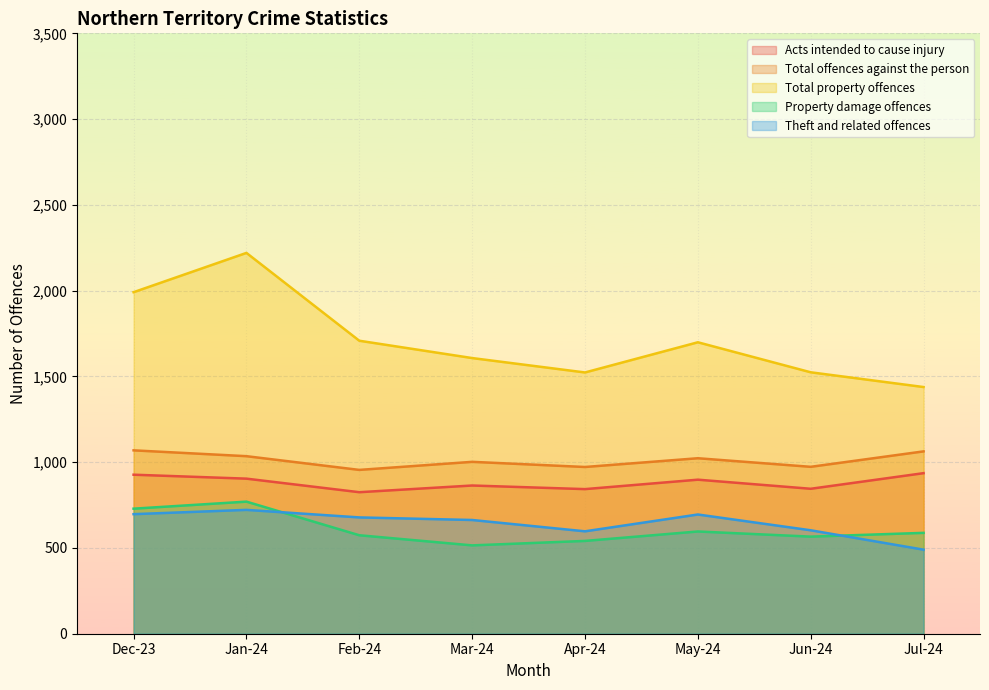

Reading left to right, what are all the values shown in this chart?

Acts intended to cause injury: Dec-23=927	Jan-24=904	Feb-24=825	Mar-24=864	Apr-24=843	May-24=898	Jun-24=845	Jul-24=936
Total offences against the person: Dec-23=1069	Jan-24=1035	Feb-24=955	Mar-24=1002	Apr-24=972	May-24=1023	Jun-24=973	Jul-24=1063
Total property offences: Dec-23=1991	Jan-24=2220	Feb-24=1708	Mar-24=1607	Apr-24=1523	May-24=1699	Jun-24=1524	Jul-24=1438
Property damage offences: Dec-23=729	Jan-24=770	Feb-24=574	Mar-24=515	Apr-24=541	May-24=596	Jun-24=566	Jul-24=588
Theft and related offences: Dec-23=697	Jan-24=722	Feb-24=678	Mar-24=663	Apr-24=597	May-24=695	Jun-24=603	Jul-24=490